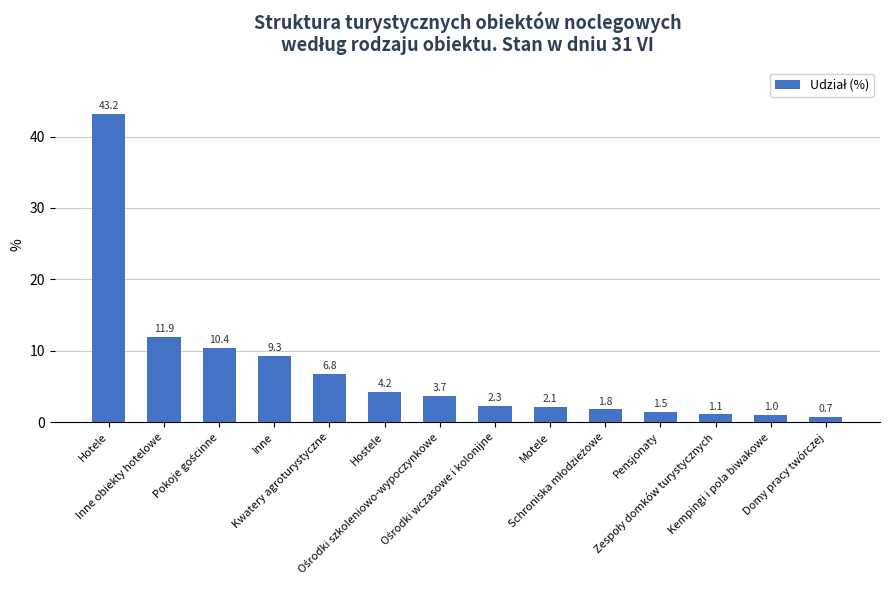

What is the average value?

7.1